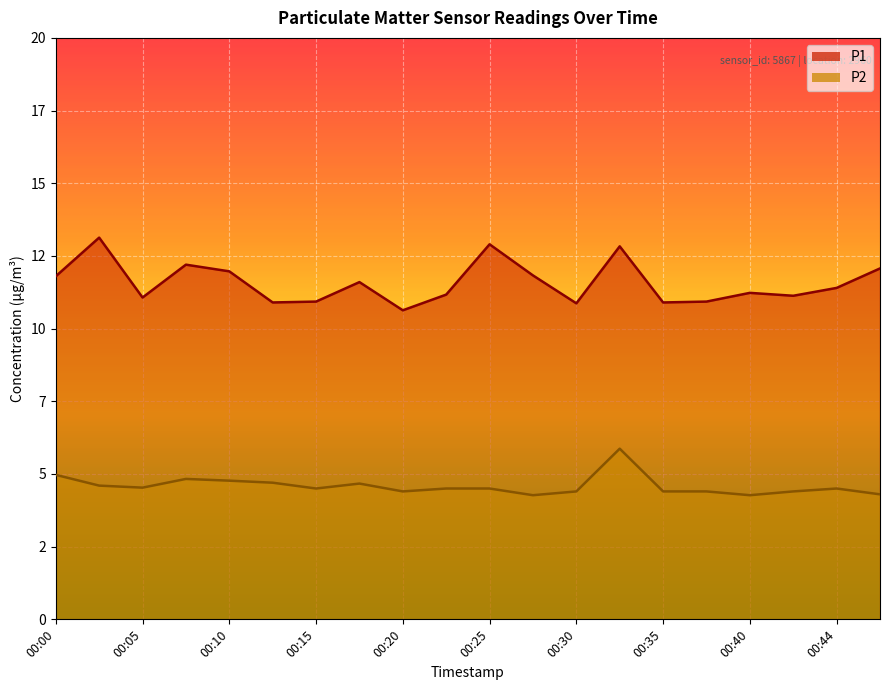

At 00:17, list the series in order from largest to smallest.

P1, P2